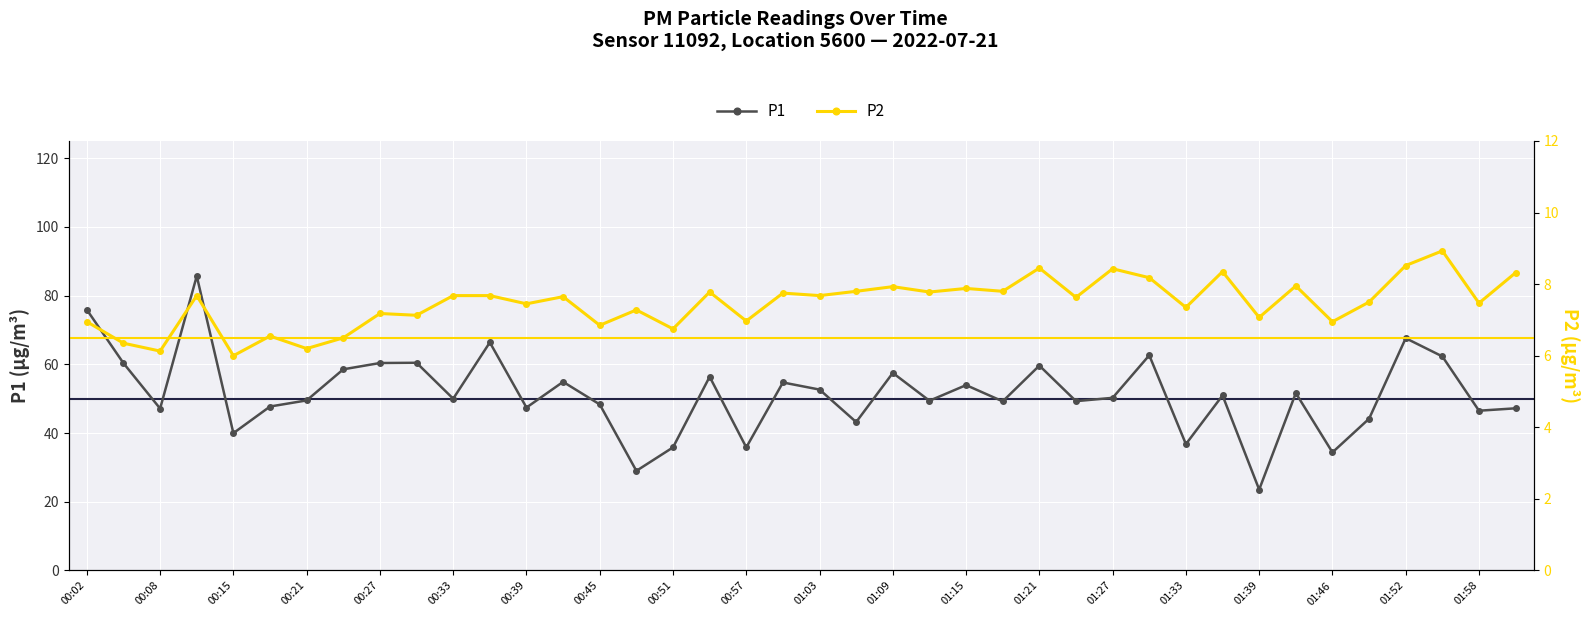

At how many categories does at least one series exceed 73?

2